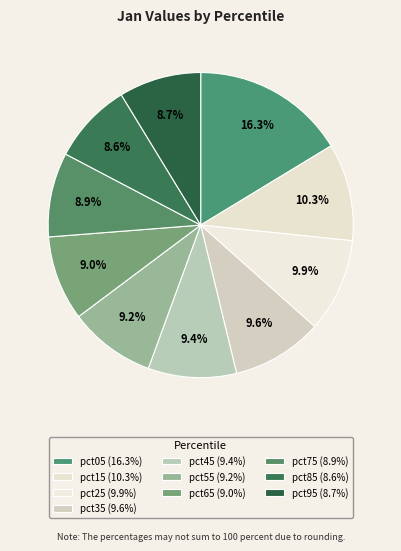

Rank the categories by value from highest to lowest.

pct05, pct15, pct25, pct35, pct45, pct55, pct65, pct75, pct95, pct85